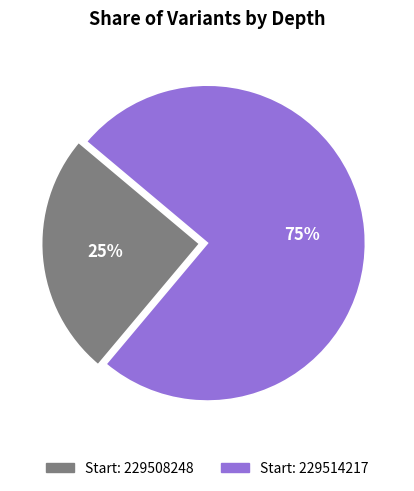

To the nearest percent, what is the average slice percentage?

50%